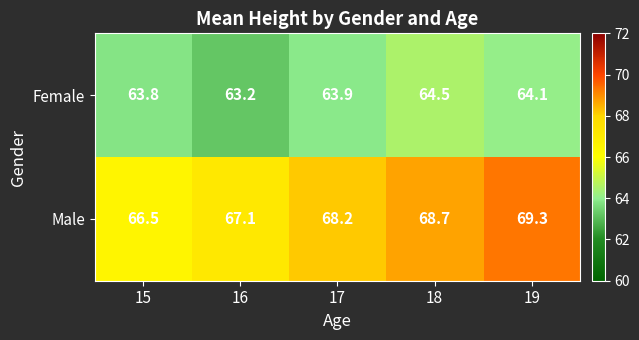

Which series has the largest total across all categories?

Male